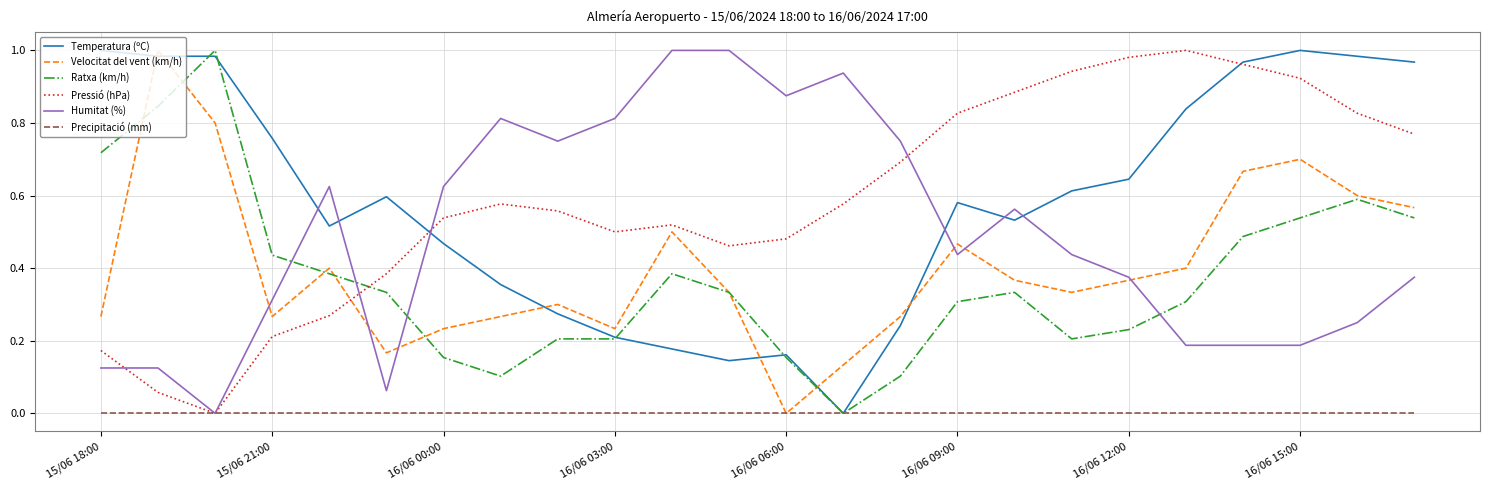

After their last crossing, which series has the higher values: Humitat (%) or Temperatura (ºC)?

Temperatura (ºC)